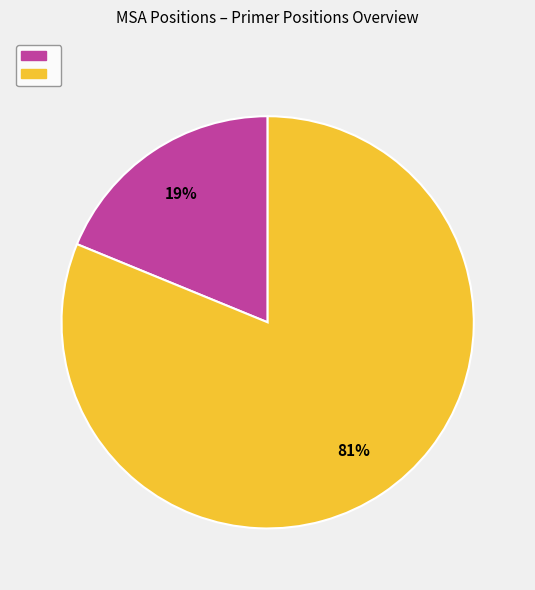

Is there a majority slice in this chart?

Yes